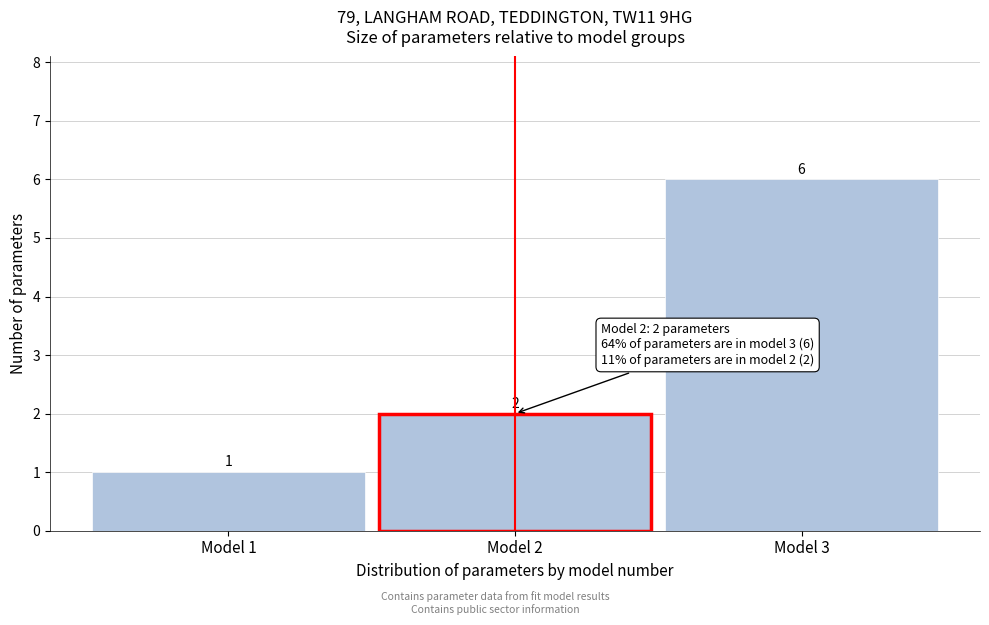

Reading left to right, list all the values displayed in this chart.

Model 1=1	Model 2=2	Model 3=6